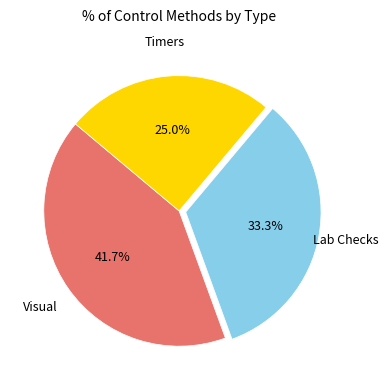

To the nearest percent, what is the difference between the largest and smallest slice percentages?

17%